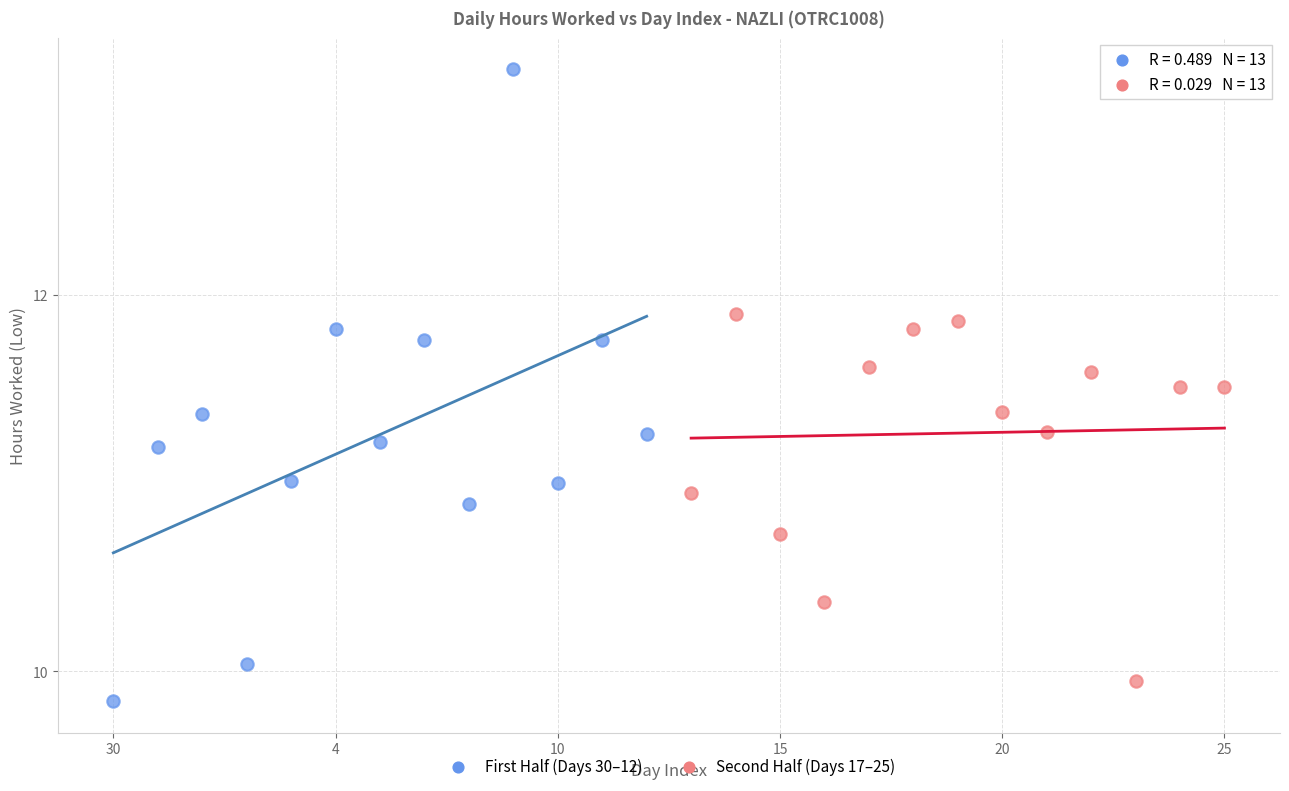

What are all the series names shown in the legend?

First Half (Days 30–12), Second Half (Days 17–25)